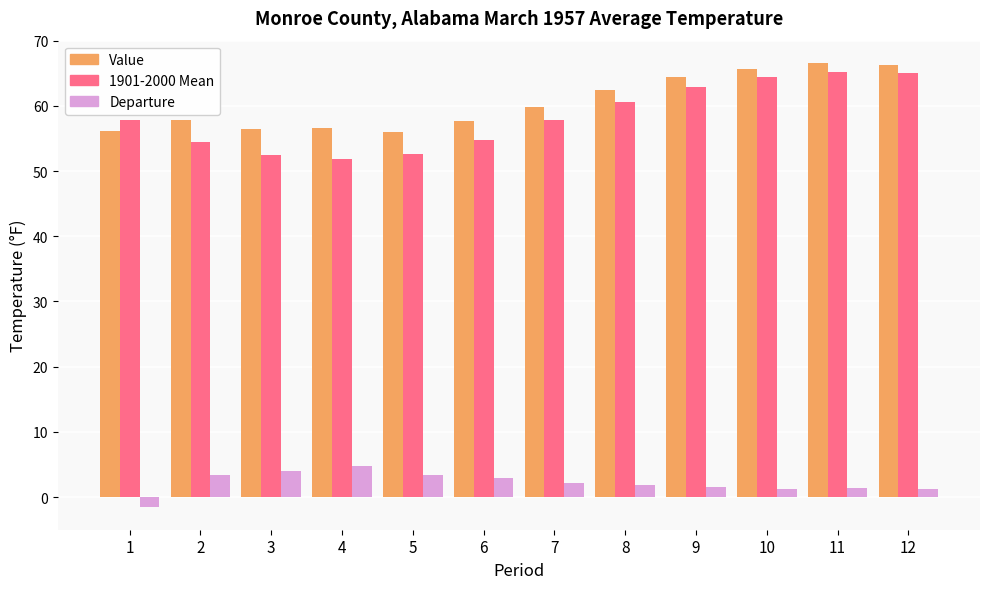

True or false: 1901-2000 Mean has a value of 23.3 at 4.

False